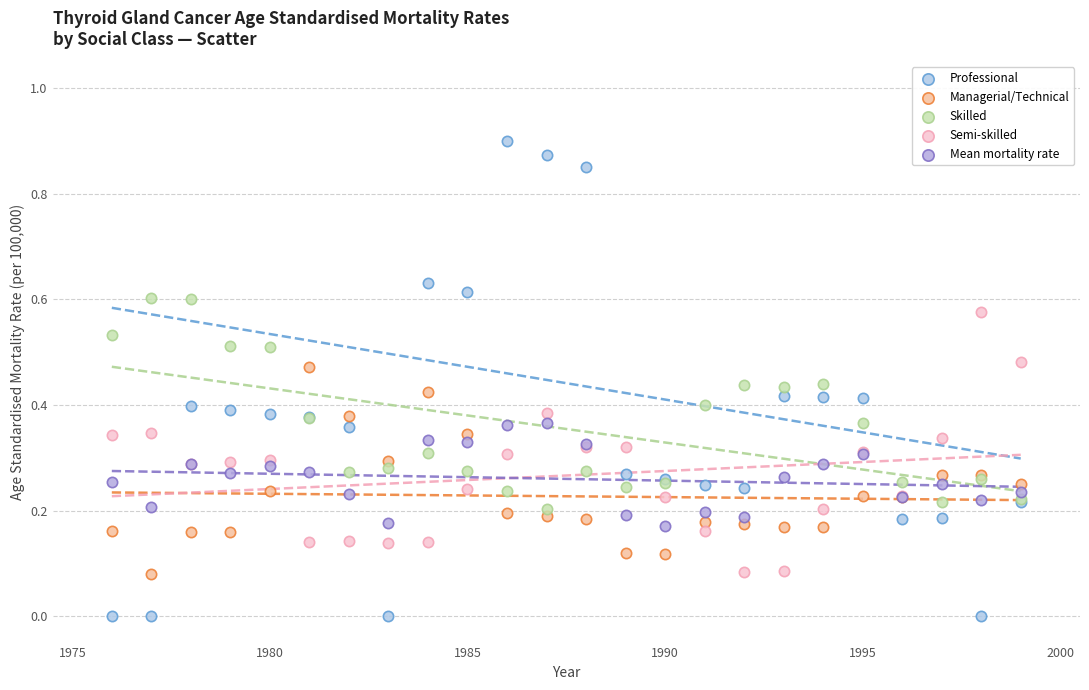

What are all the series names shown in the legend?

Professional, Managerial/Technical, Skilled, Semi-skilled, Mean mortality rate